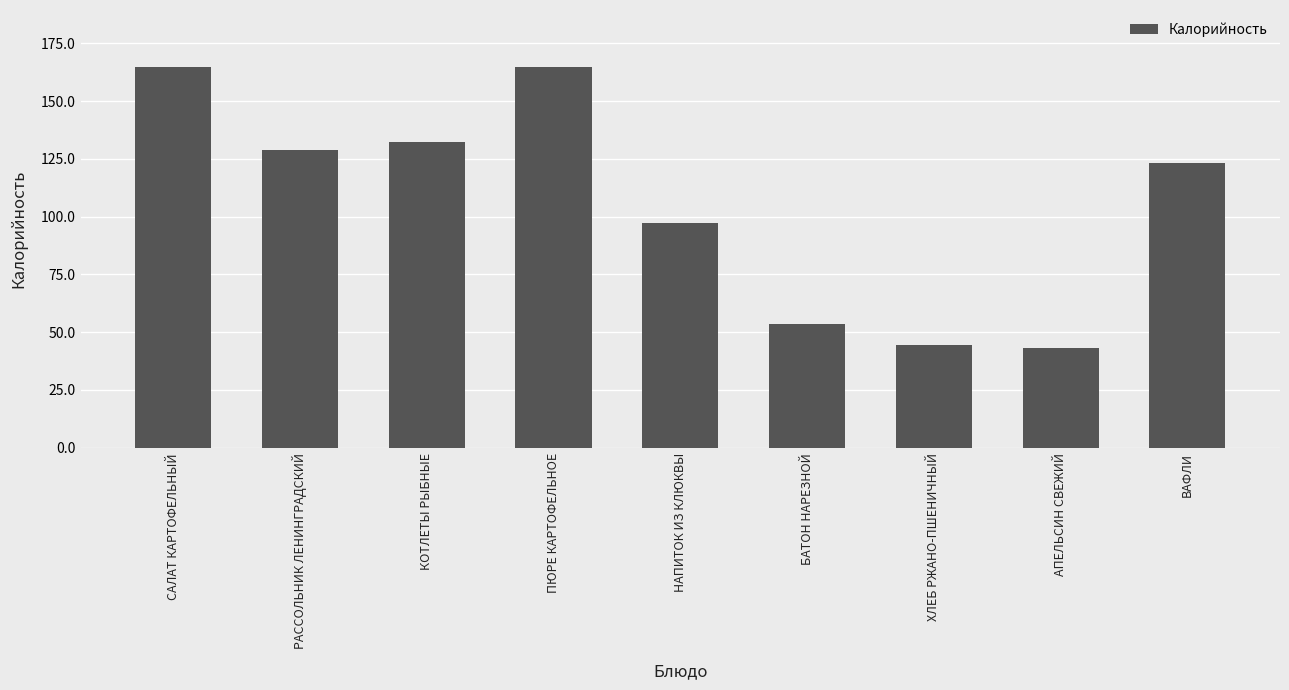

What is the average value?

105.7